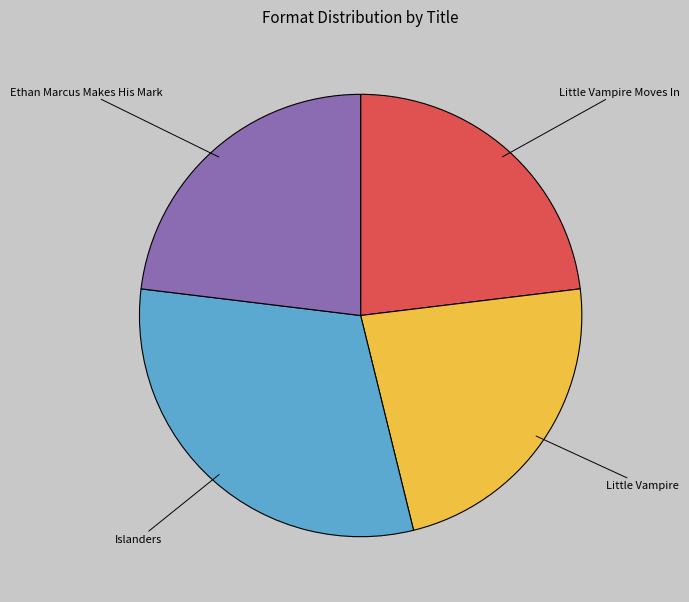

How many slices are in this pie chart?

4